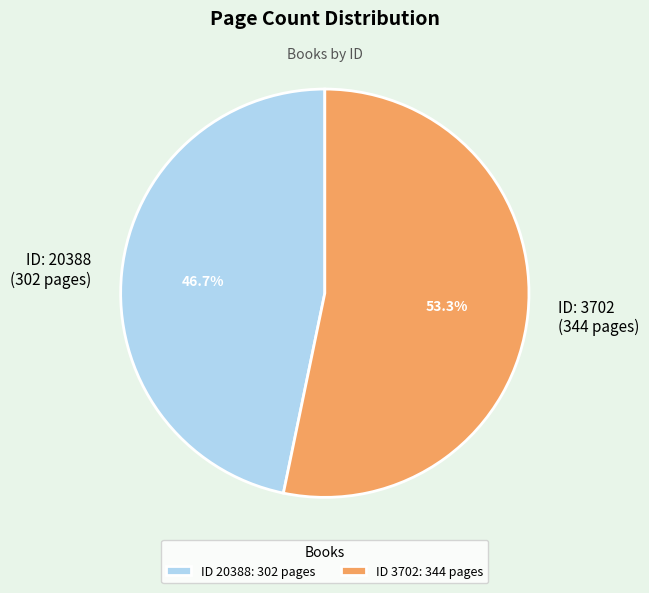

Count the number of slices in the pie.

2